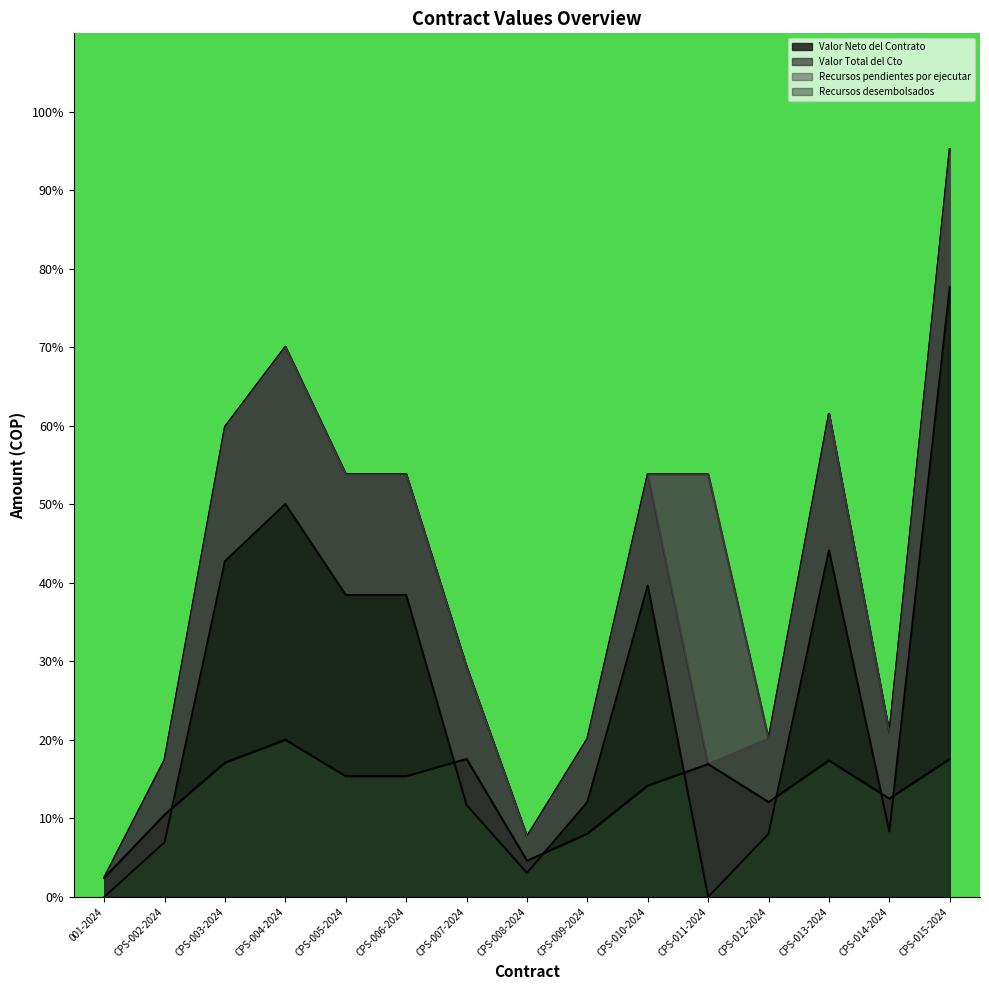

Which label corresponds to the largest value in the chart?

CPS-015-2024